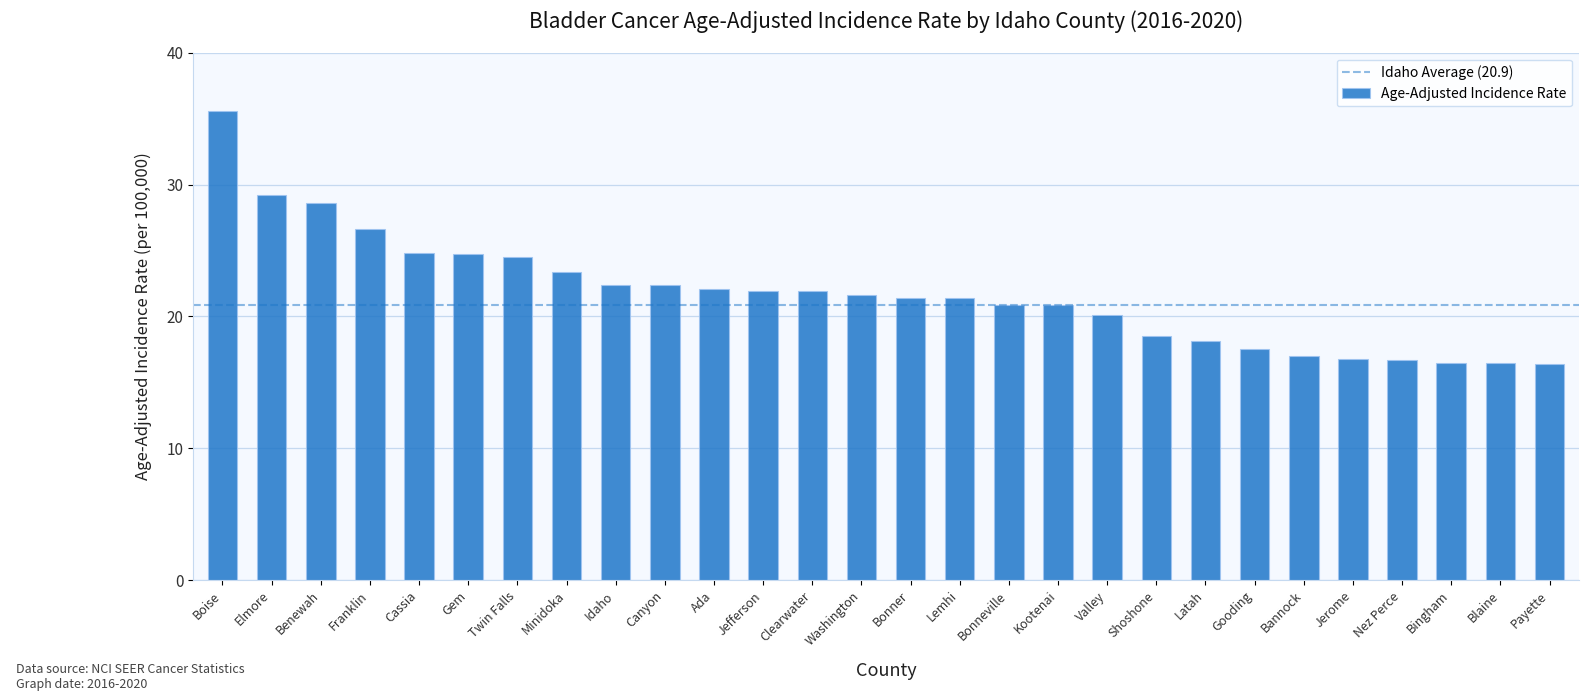

How many bars are there in total?

28